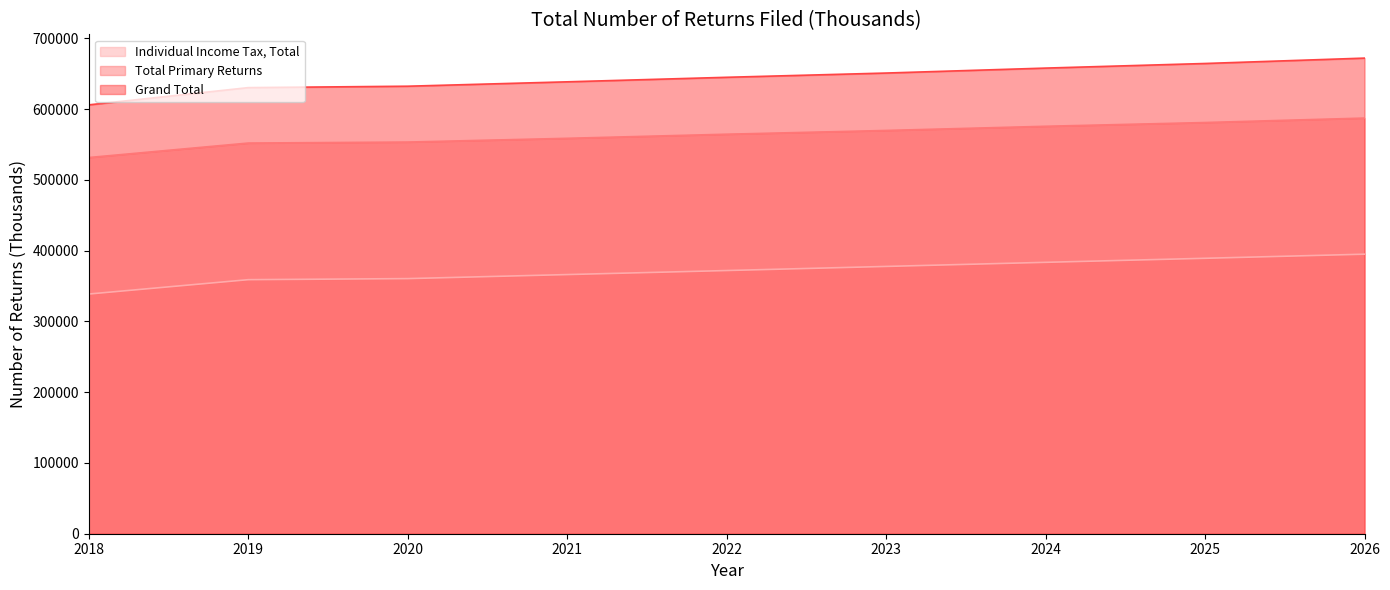

What is the lowest value of the Individual Income Tax, Total series?

338610